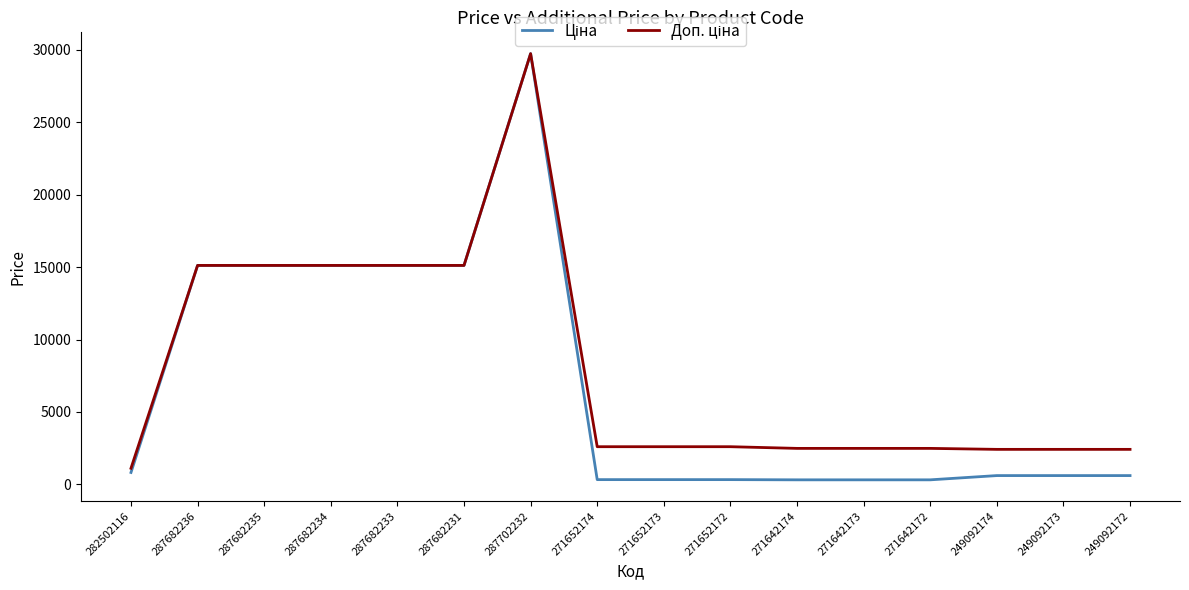

How many lines are shown in the chart?

2